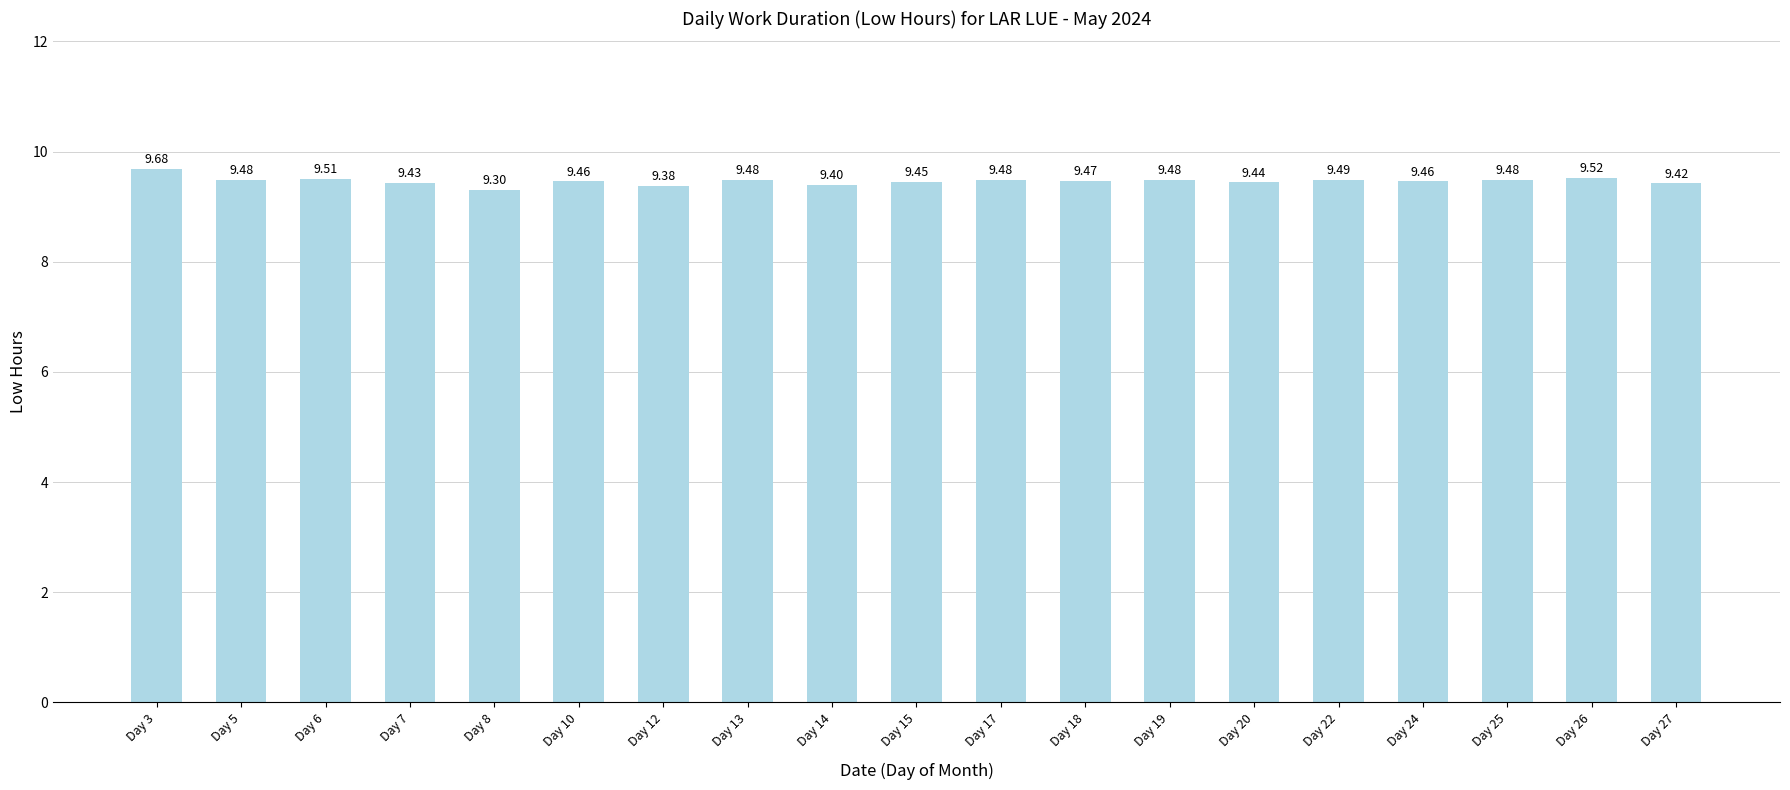

The chart shows a value of 4.5 at Day 6. True or false?

False